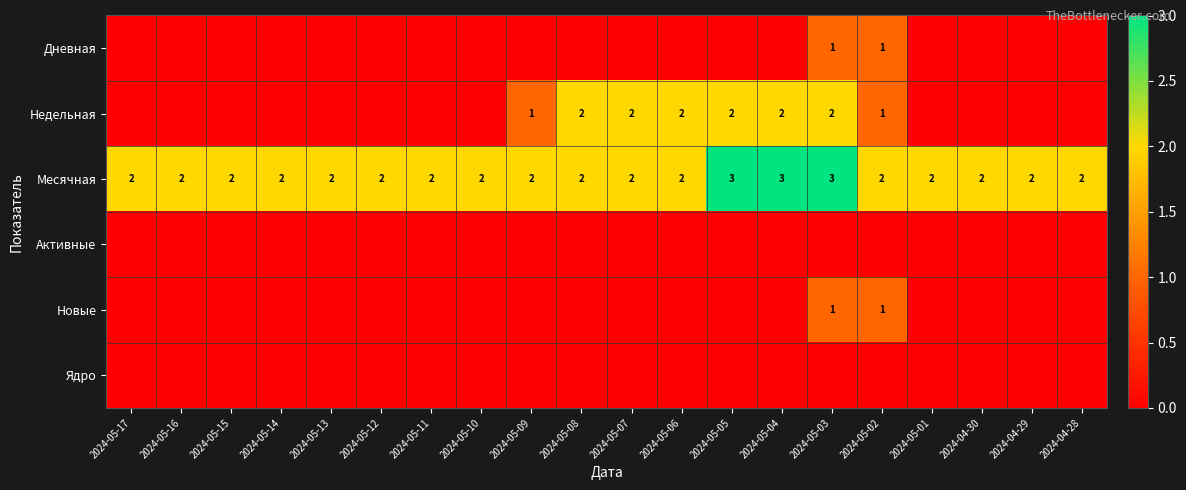

Is it true that Месячная equals 3 at 2024-05-14?

False